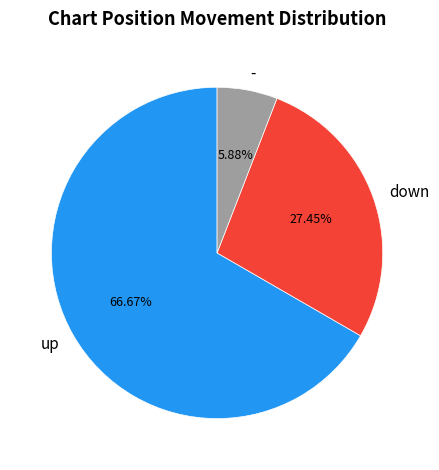

Count the number of slices in the pie.

3